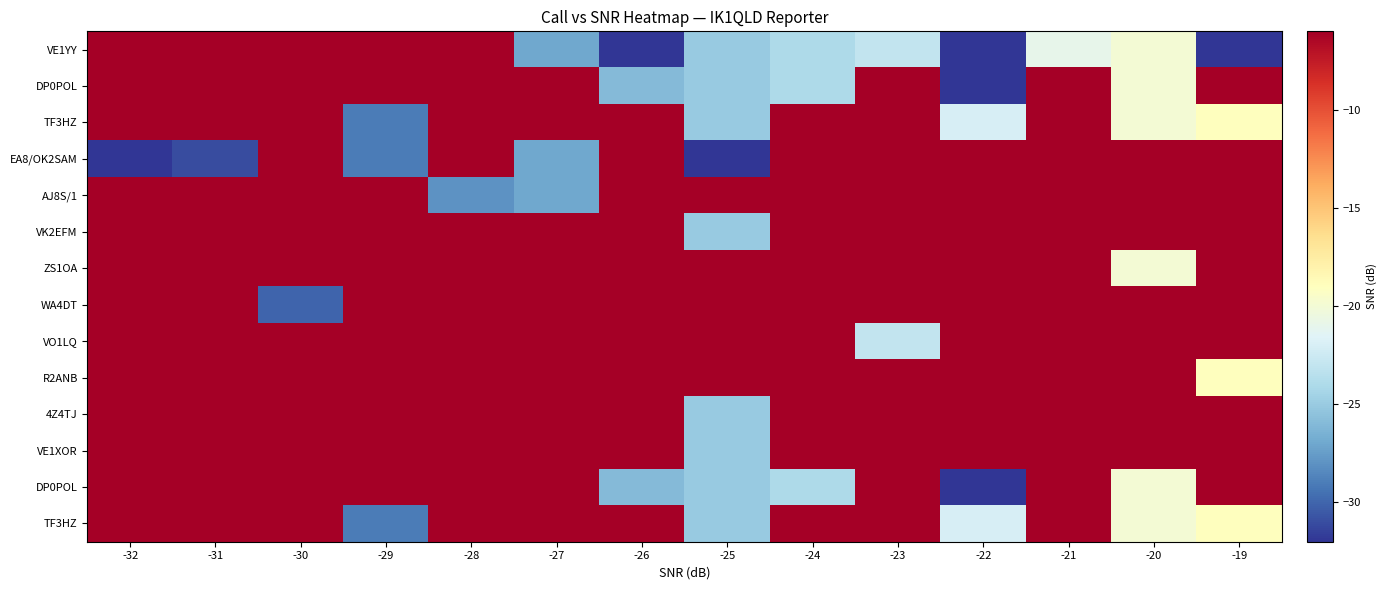

What is the total value across all series at -26?

-132.6